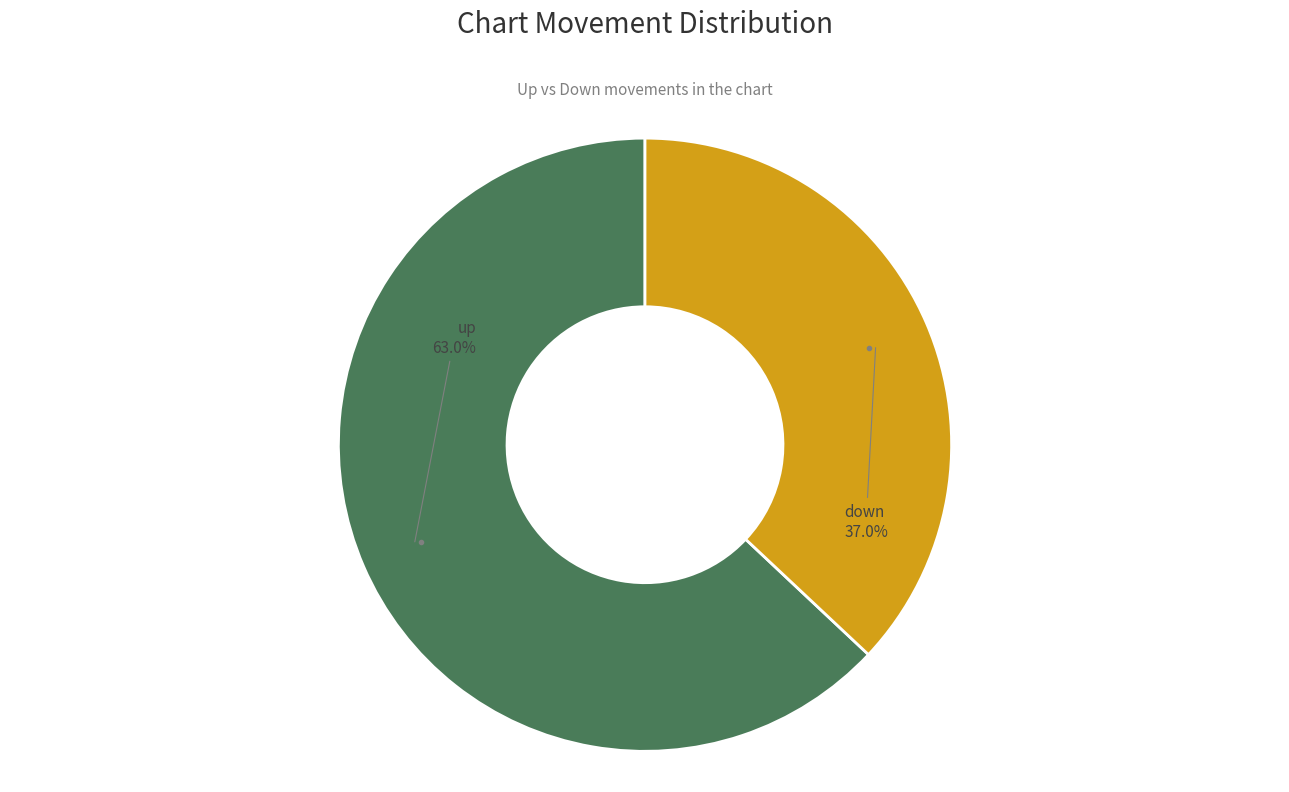

Is there any slice that represents more than half of the pie?

Yes